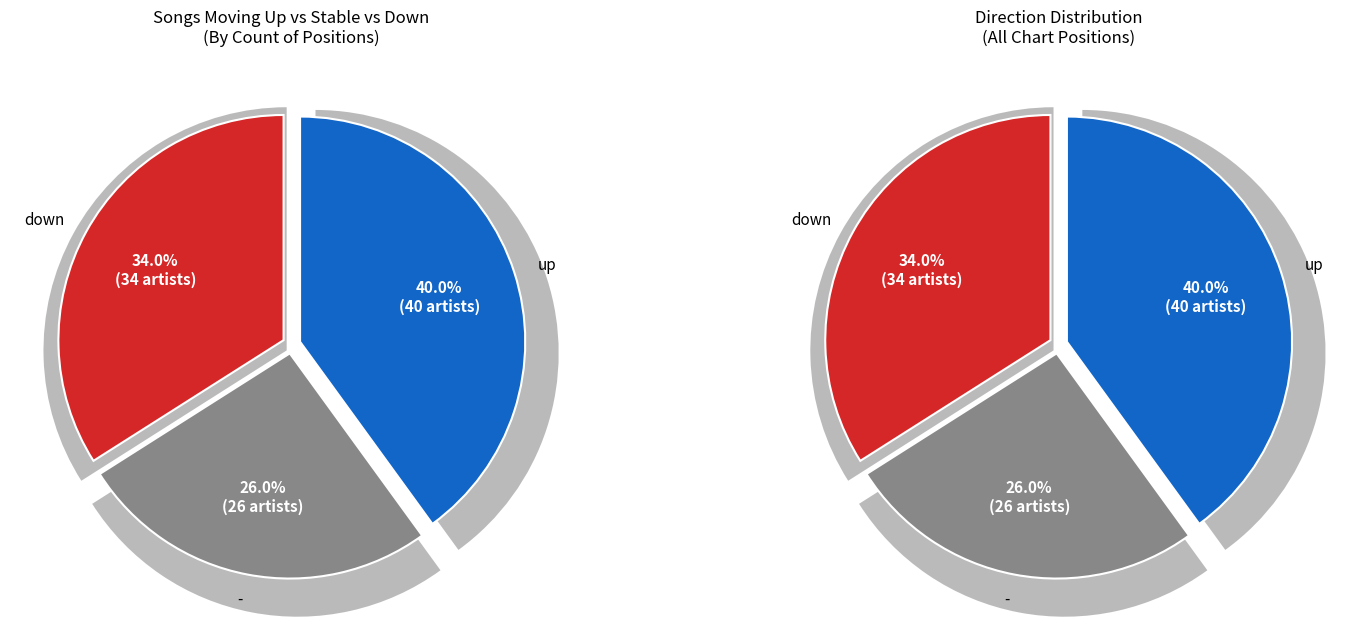

Rank the categories by value from lowest to highest.

-, down, up